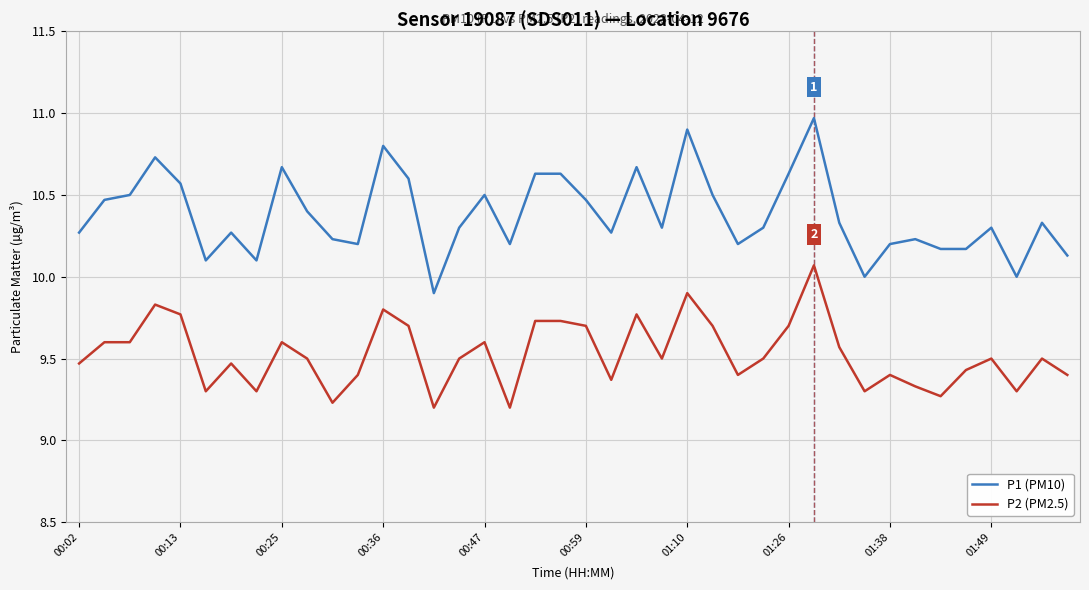

True or false: P2 (PM2.5) and P1 (PM10) intersect in this chart.

False